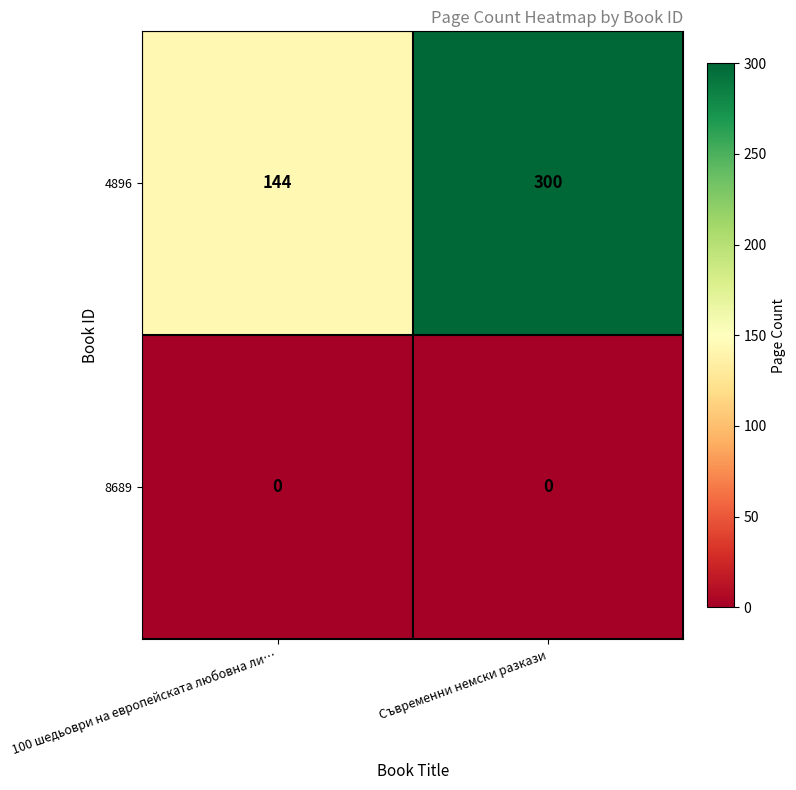

Read the 4896 value at 100 шедьоври на европейската любовна ли…, to the nearest 50.

150